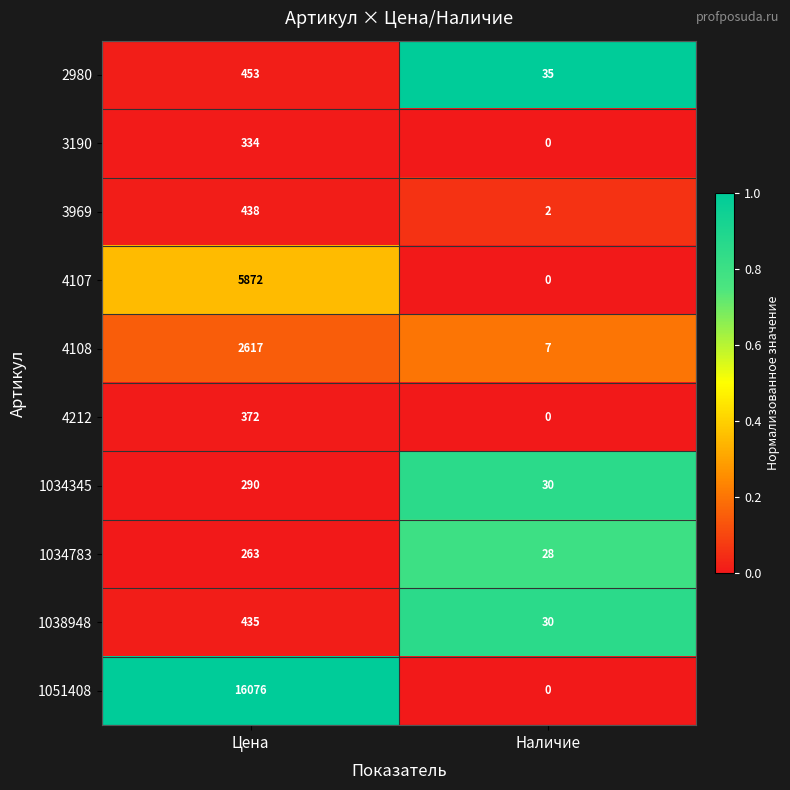

Is it true that 2980 equals 241 at Цена?

False